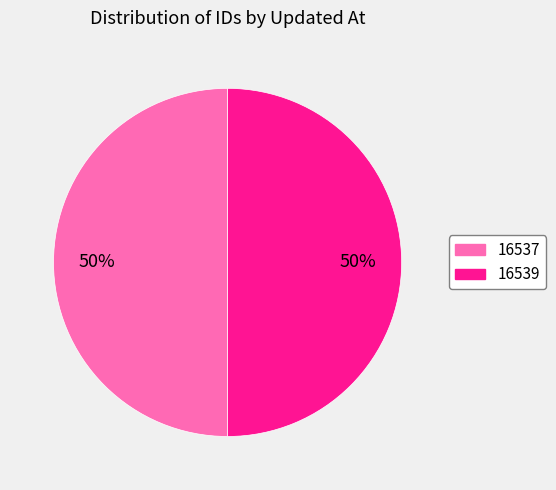

To the nearest percent, what is the average slice percentage?

50%